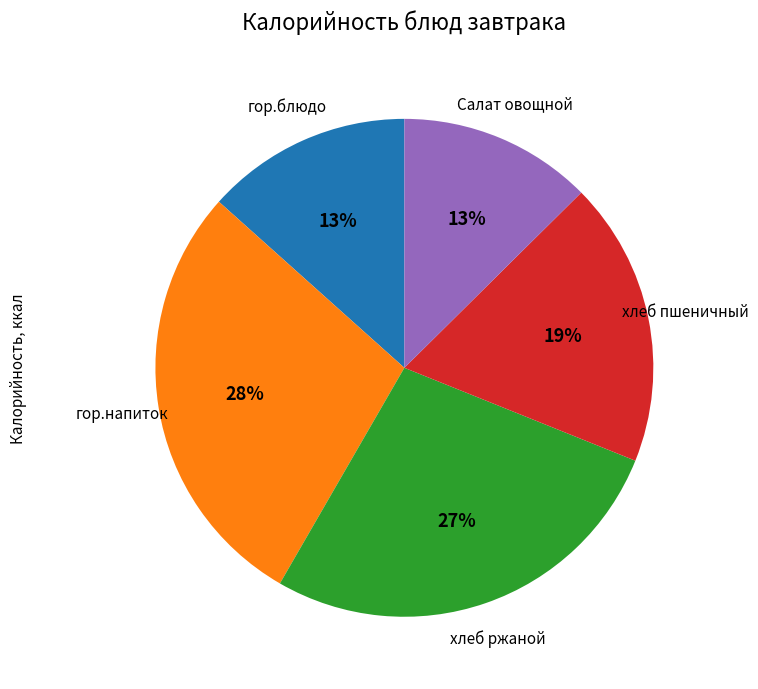

How many slices are in this pie chart?

5